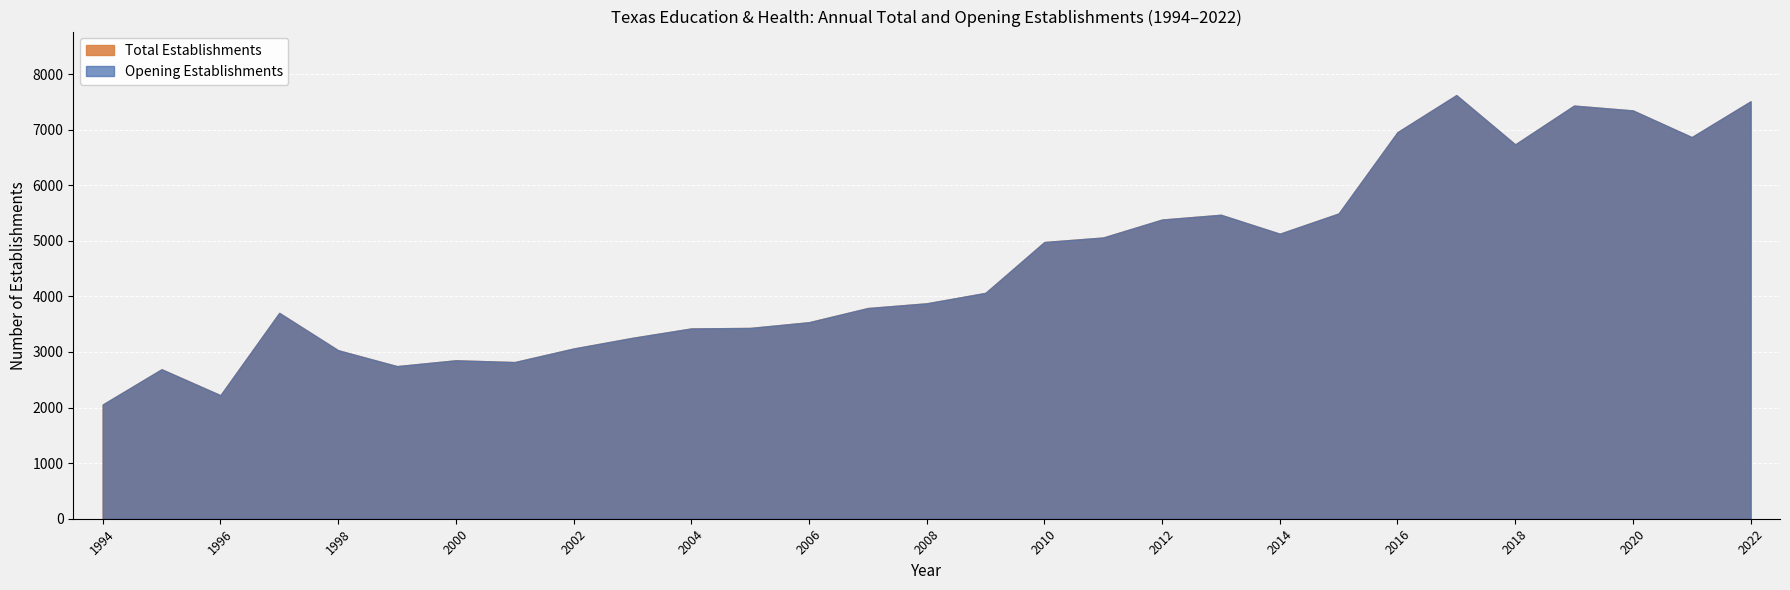

Is it true that Opening Establishments equals 3875 at 2008?

True